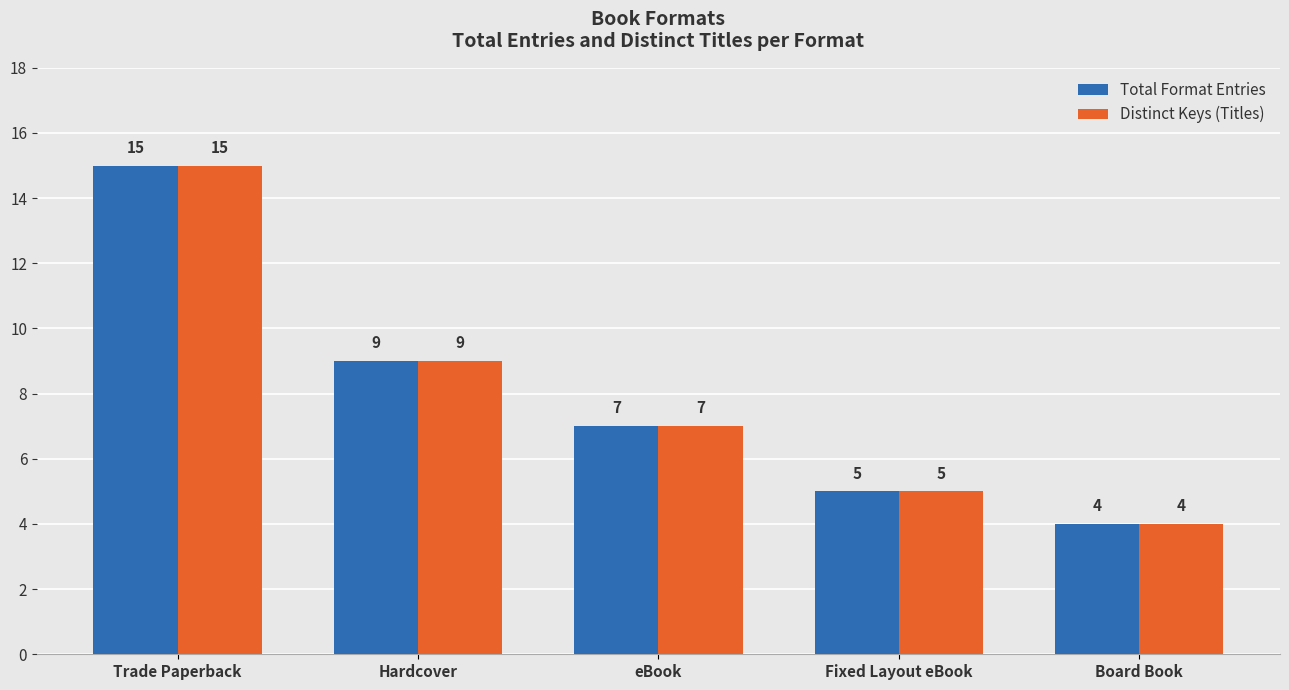

What is the label of the 4th bar from the left?

Fixed Layout eBook